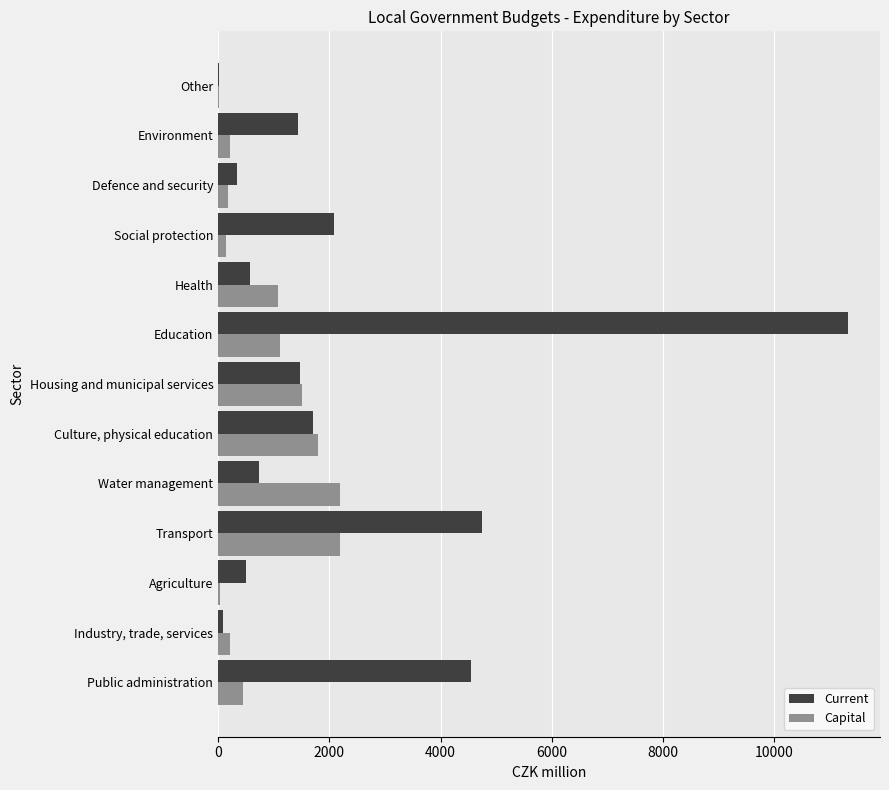

What is the maximum value for Current?

11331.4